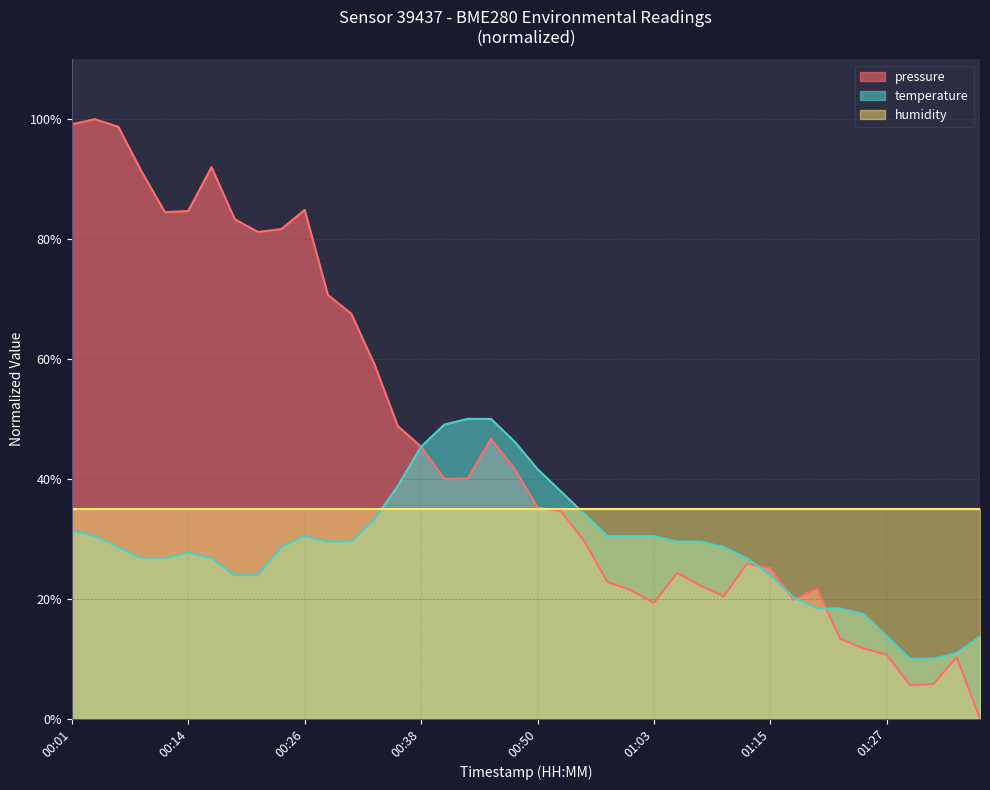

At which label is temperature closest to 0?

01:30